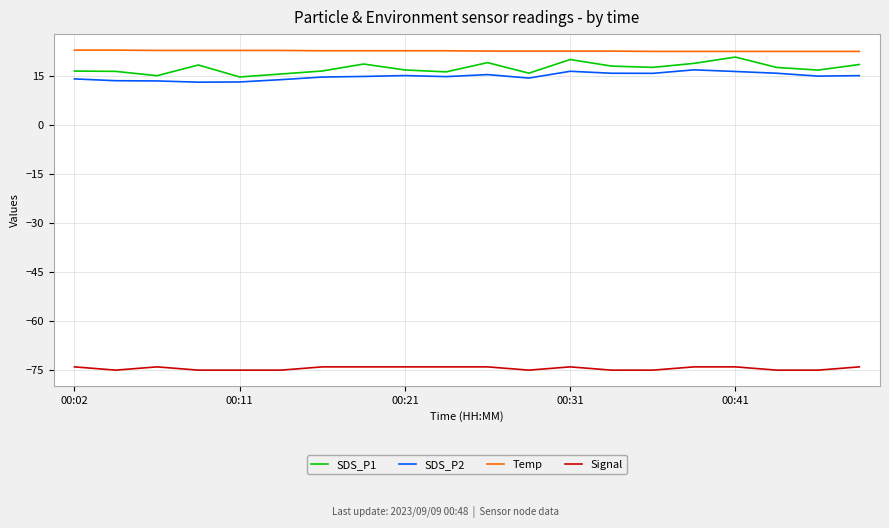

What is the minimum value for SDS_P2?

13.0